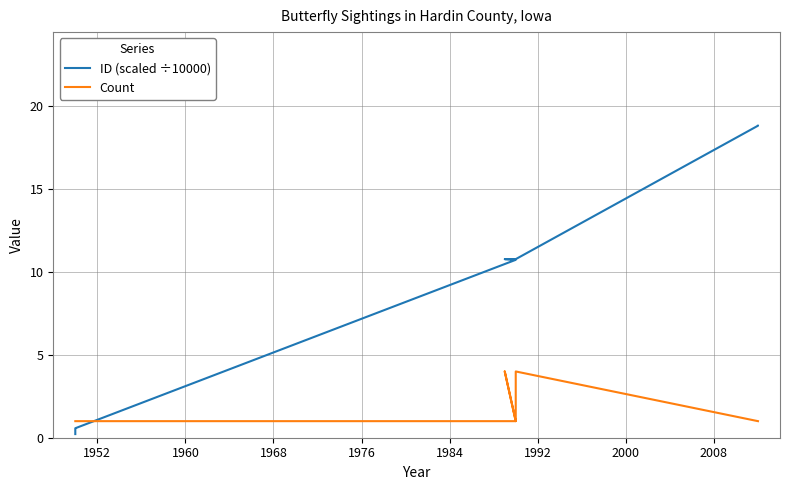

How many intersections are there between ID (scaled ÷10000) and Count?

1